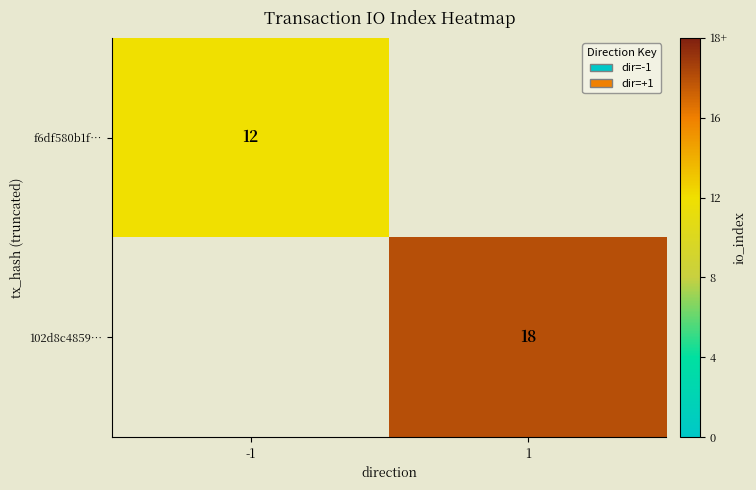

True or false: 102d8c4859… has a value of 18.0 at 1.

True